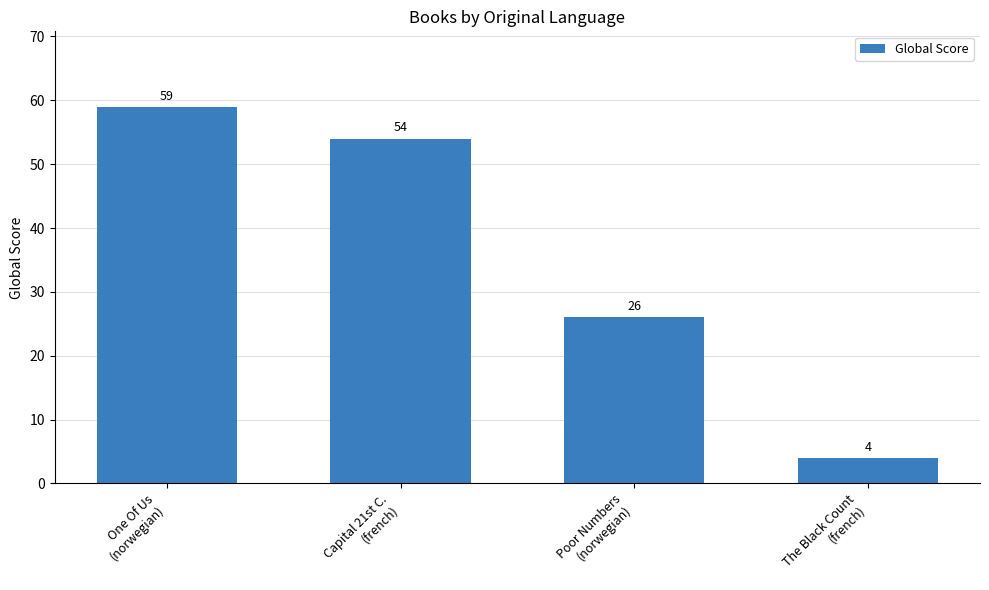

What is the label of the 2nd bar from the right?

Poor Numbers
(norwegian)